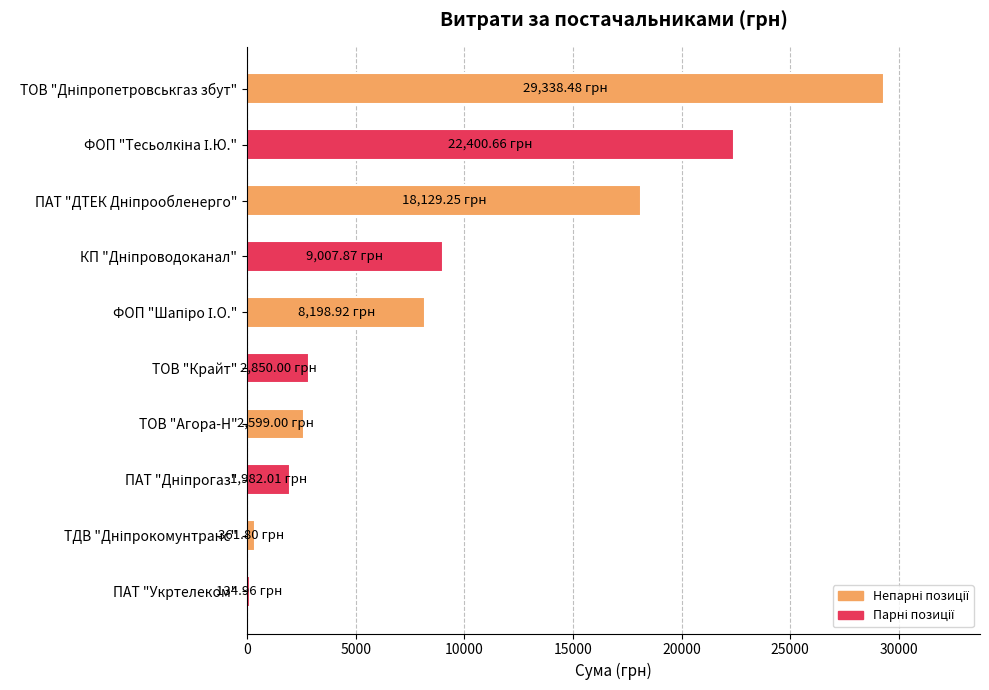

What is the label of the 1st bar from the bottom?

ПАТ "Укртелеком"